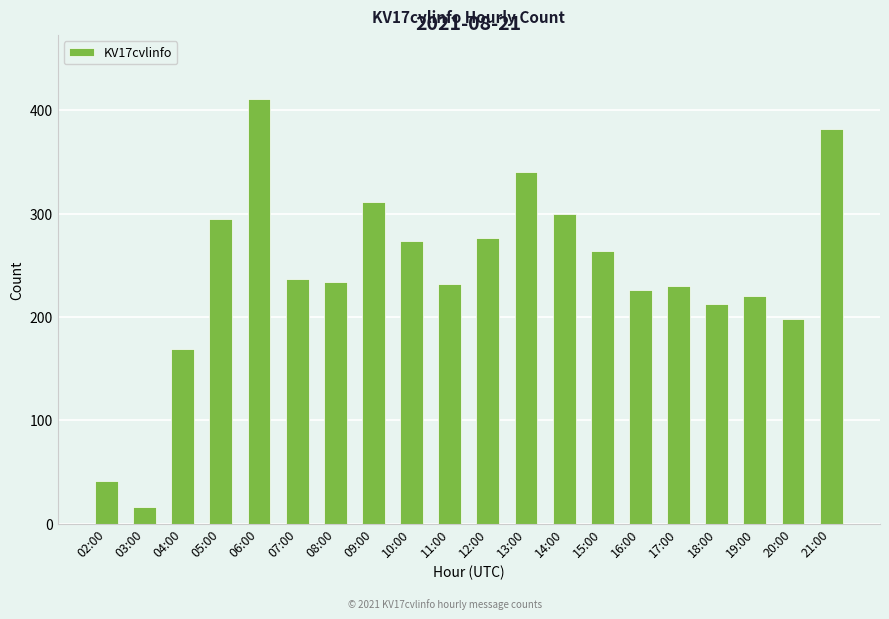

True or false: the data shows 213 at 18:00.

True